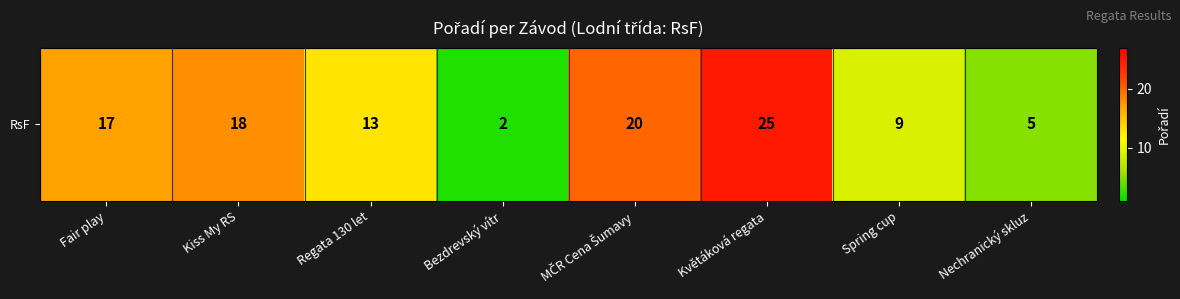

Is it true that the value at Spring cup is 12?

False